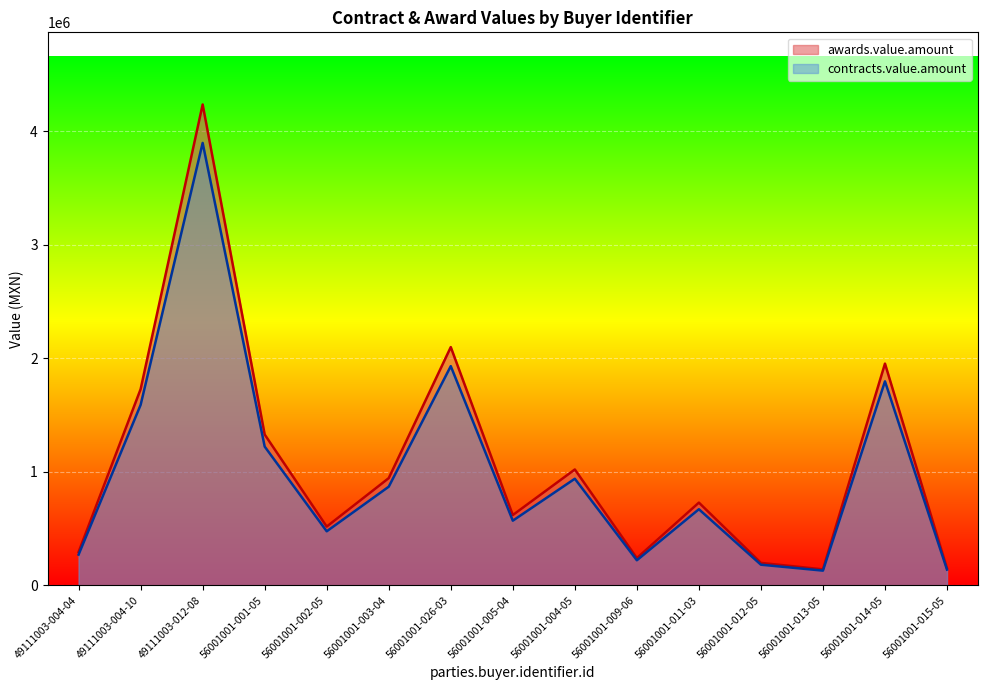

Rank the series by their maximum value, from lowest to highest.

contracts.value.amount, awards.value.amount